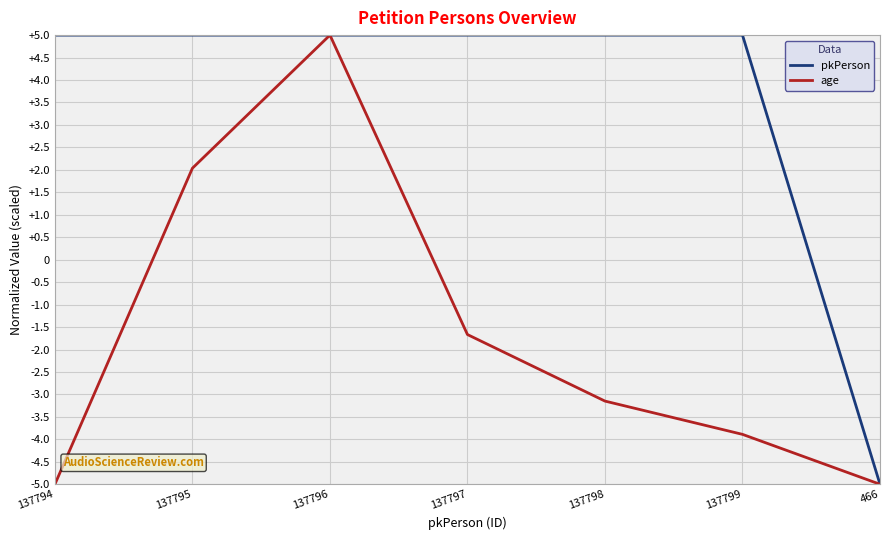

Between 137795 and 137798, which series saw the biggest shift?

age